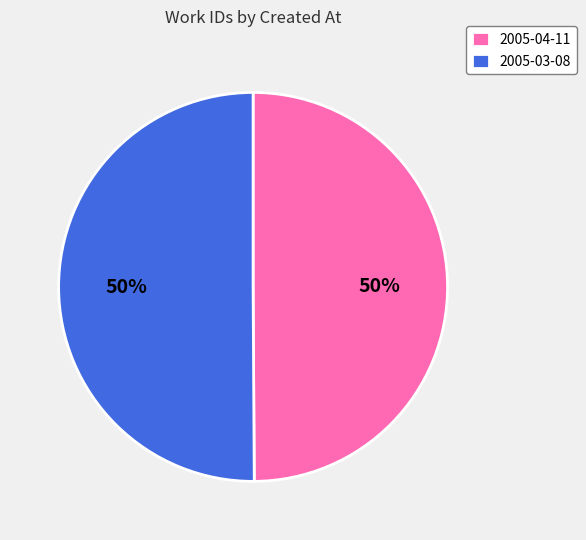

How many segments does this pie chart have?

2